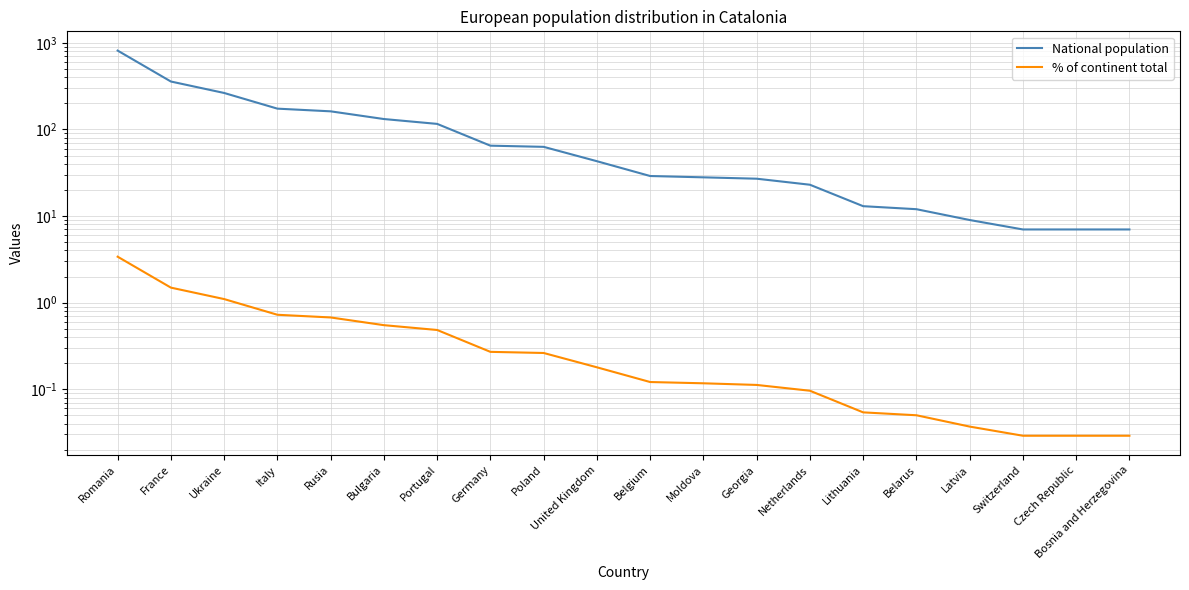

What is the sum of the % of continent total values at Bosnia and Herzegovina and United Kingdom?

0.2